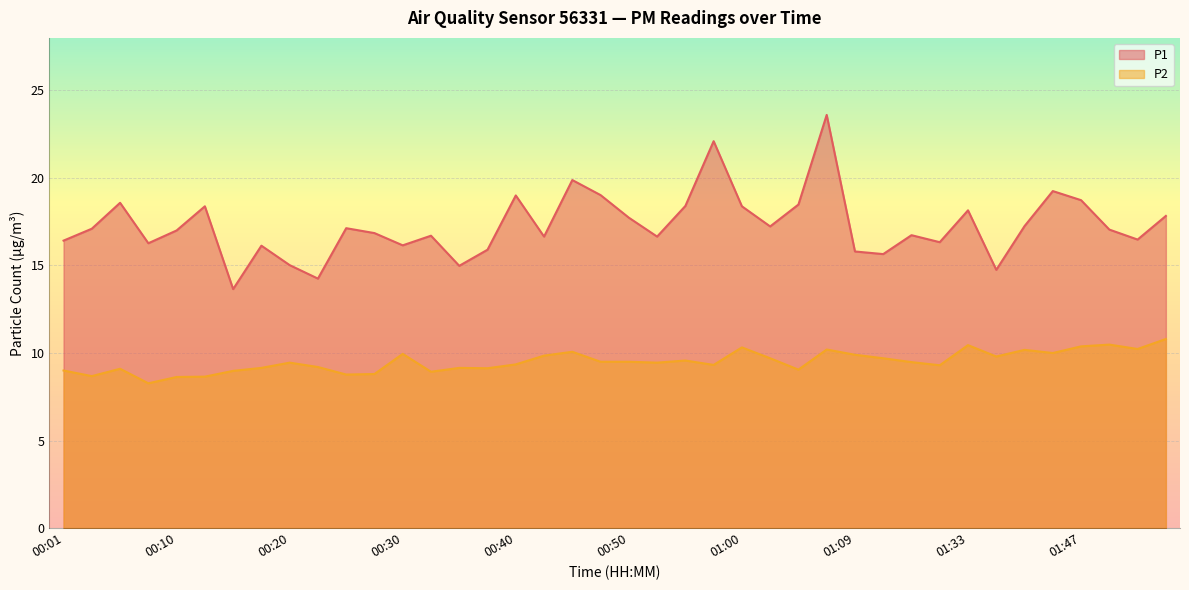

Count the number of categories in the chart.

40